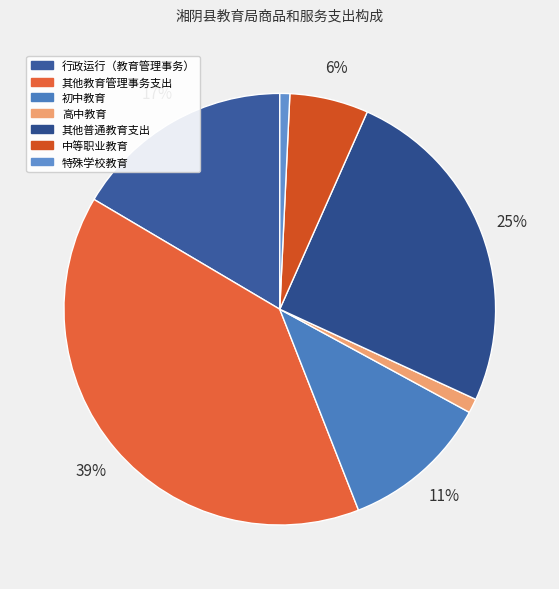

What percentage is NOT represented by 初中教育?

88.9%